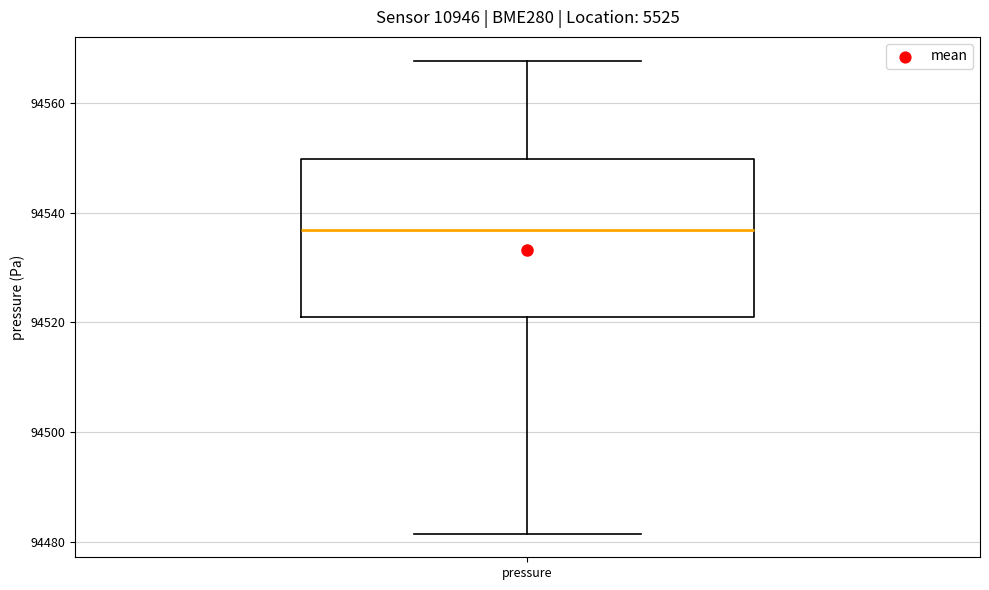

Transcribe this box plot: give where the median line is, the range the box spans, and where the two whiskers end, as read against the y-axis. The values are not printed on the chart, so give them approximately, as read against the axis.

median 94536, box 94520 to 94550, whiskers 94482 to 94568